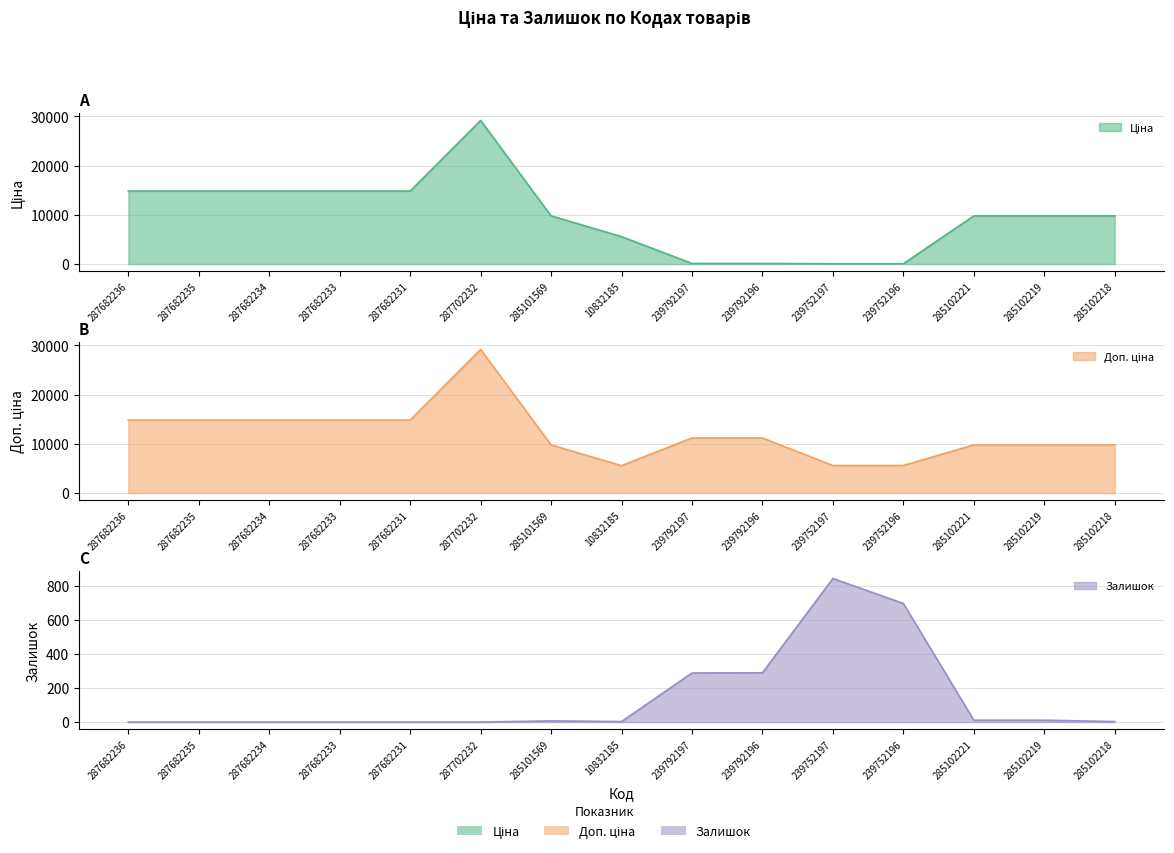

What is the total value across all series at 287682234?

29635.2